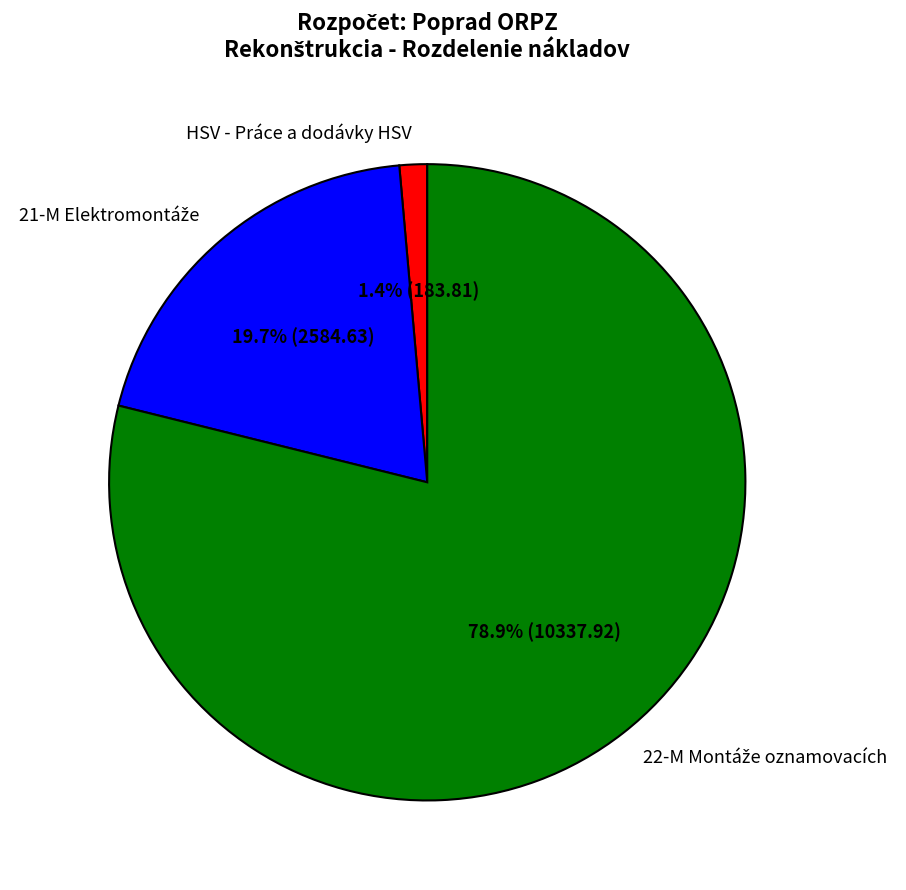

Which category has the smallest portion of the pie?

HSV - Práce a dodávky HSV